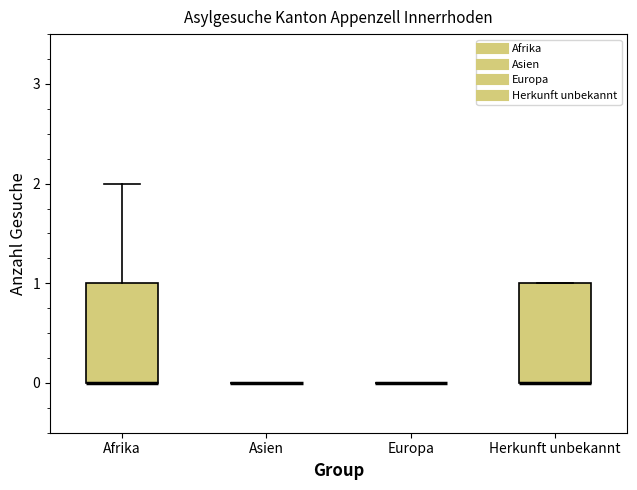

Reading left to right, read every box against the y-axis: the position of its median line, the range the box covers, and the ends of its whiskers. The values are not printed on the chart, so give them approximately, as read against the axis.

Afrika: median 0 (drawn on the box's lower edge), box 0 to 1, whiskers 0 to 2
Asien: box collapsed to a line at 0, whiskers 0 to 0
Europa: box collapsed to a line at 0, whiskers 0 to 0
Herkunft unbekannt: median 0 (drawn on the box's lower edge), box 0 to 1, whiskers 0 to 1